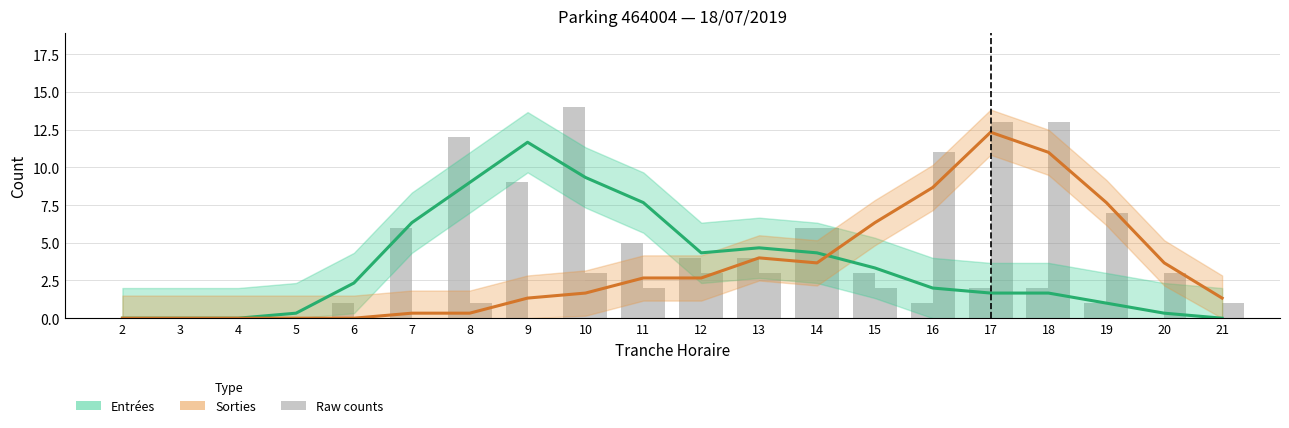

Reading right to left, transcribe all the data shown in this chart.

Entrées (smoothed): 0.0	0.3	1.0	1.7	1.7	2.0	3.3	4.3	4.7	4.3	7.7	9.3	11.7	9.0	6.3	2.3	0.3	0.0	0.0	0.0
Sorties (smoothed): 1.3	3.7	7.7	11.0	12.3	8.7	6.3	3.7	4.0	2.7	2.7	1.7	1.3	0.3	0.3	0.0	0.0	0.0	0.0	0.0
Entrées (raw): 0.0	0.0	1.0	2.0	2.0	1.0	3.0	6.0	4.0	4.0	5.0	14.0	9.0	12.0	6.0	1.0	0.0	0.0	0.0	0.0
Sorties (raw): 1.0	3.0	7.0	13.0	13.0	11.0	2.0	6.0	3.0	3.0	2.0	3.0	0.0	1.0	0.0	0.0	0.0	0.0	0.0	0.0